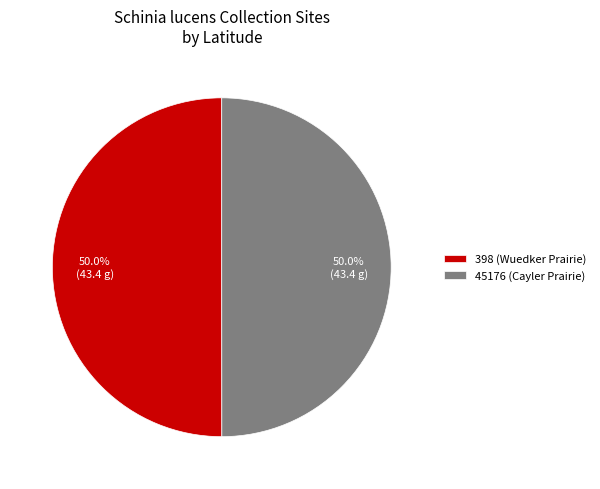

To the nearest percent, what portion does 45176 (Cayler Prairie) represent?

50%